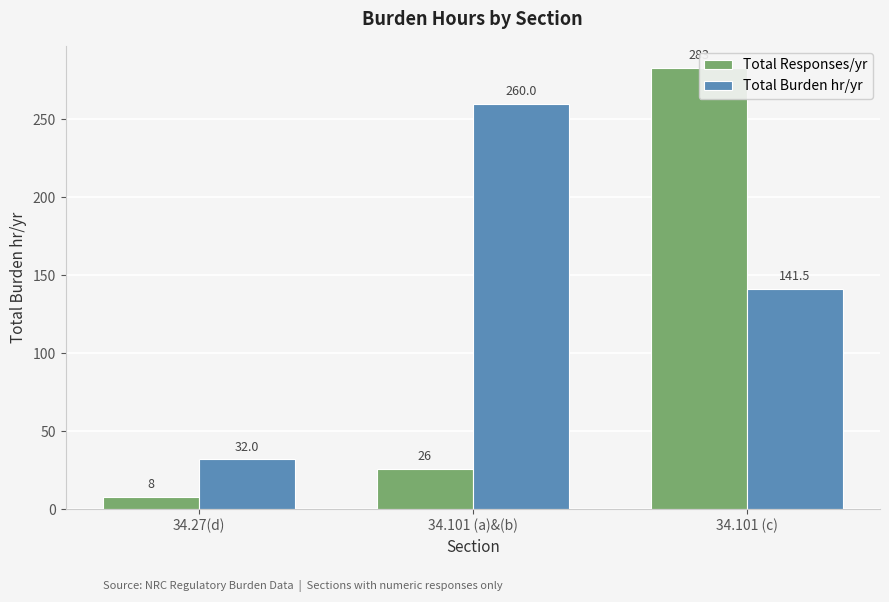

What is the difference between the highest and lowest values at 34.101 (c)?

141.5